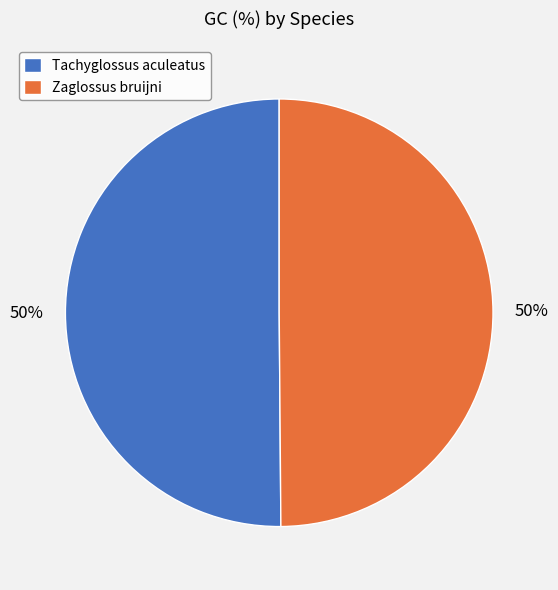

Is it true that Zaglossus bruijni is 65% of the pie?

False